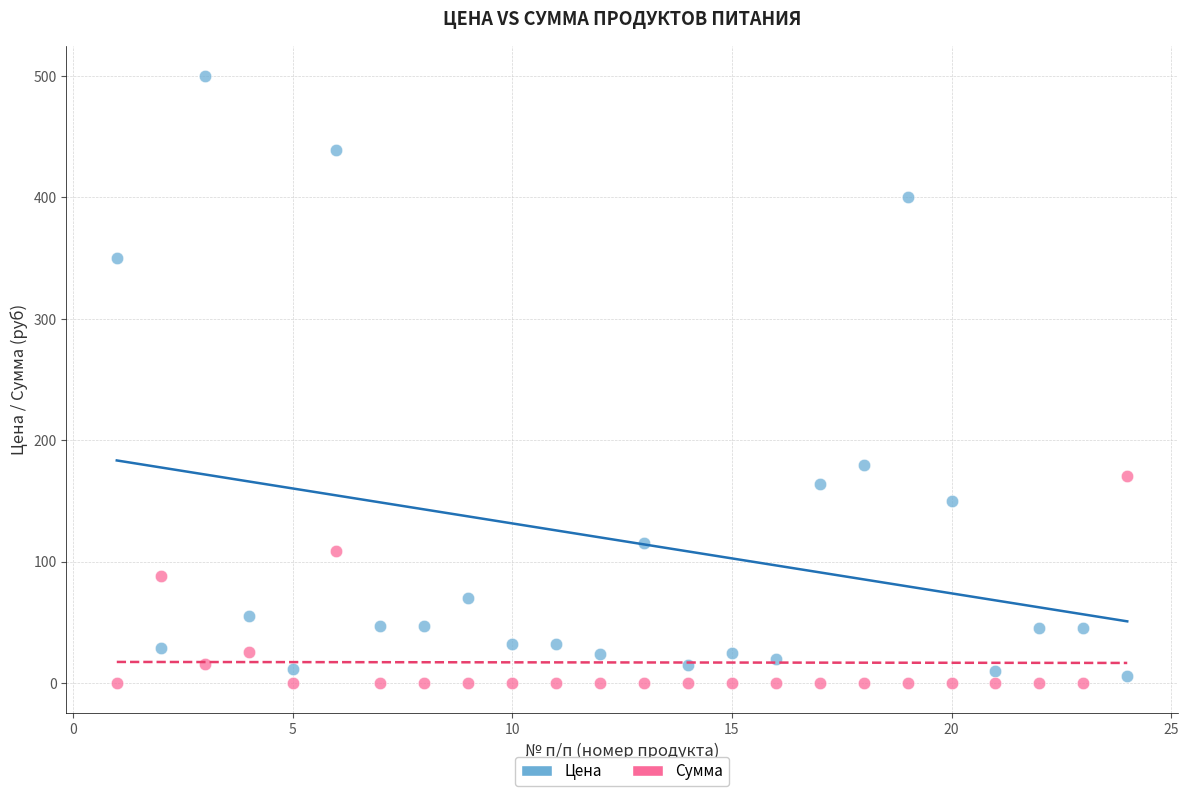

What are all the series names shown in the legend?

Цена, Сумма